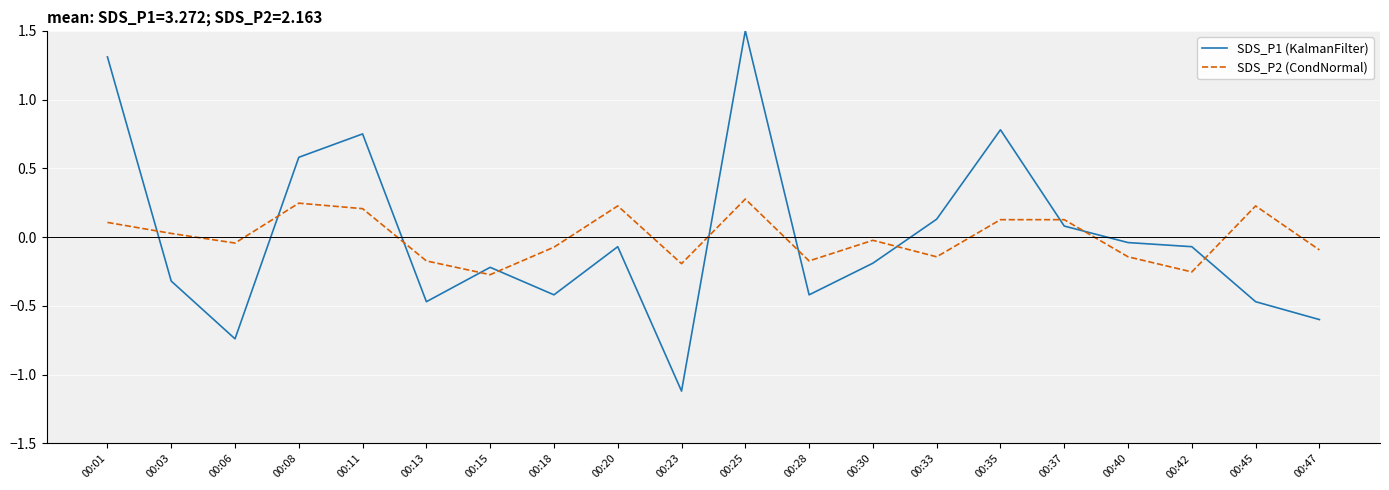

Which series has the largest range (max minus min)?

SDS_P1 (KalmanFilter)